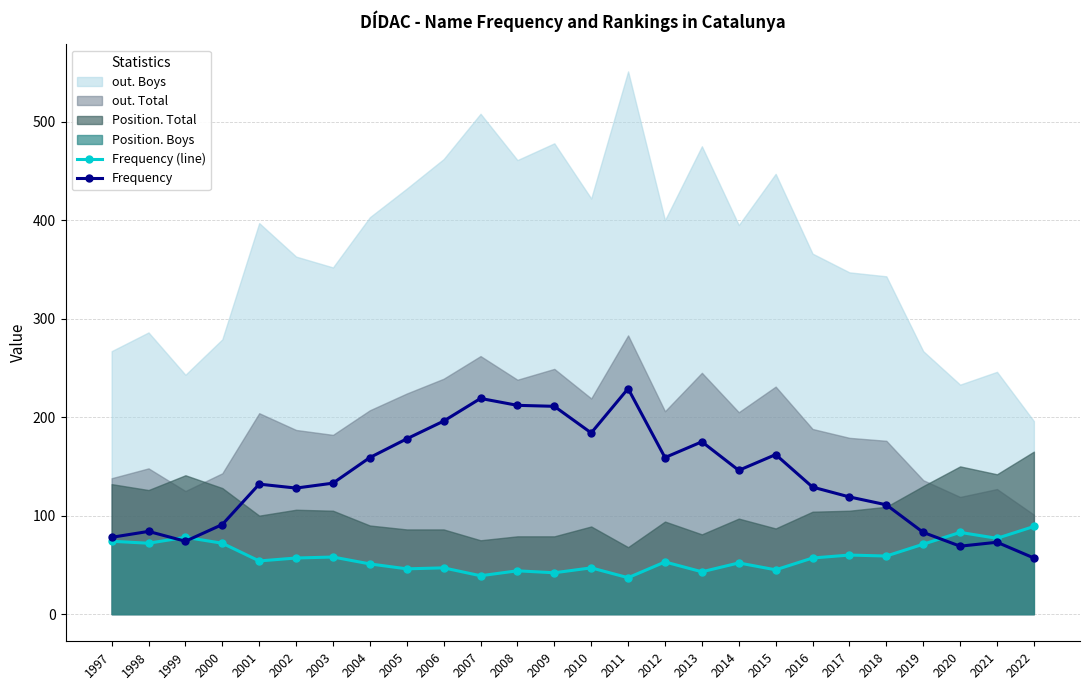

What is the value of the Frequency point at the 15th from the left?

229